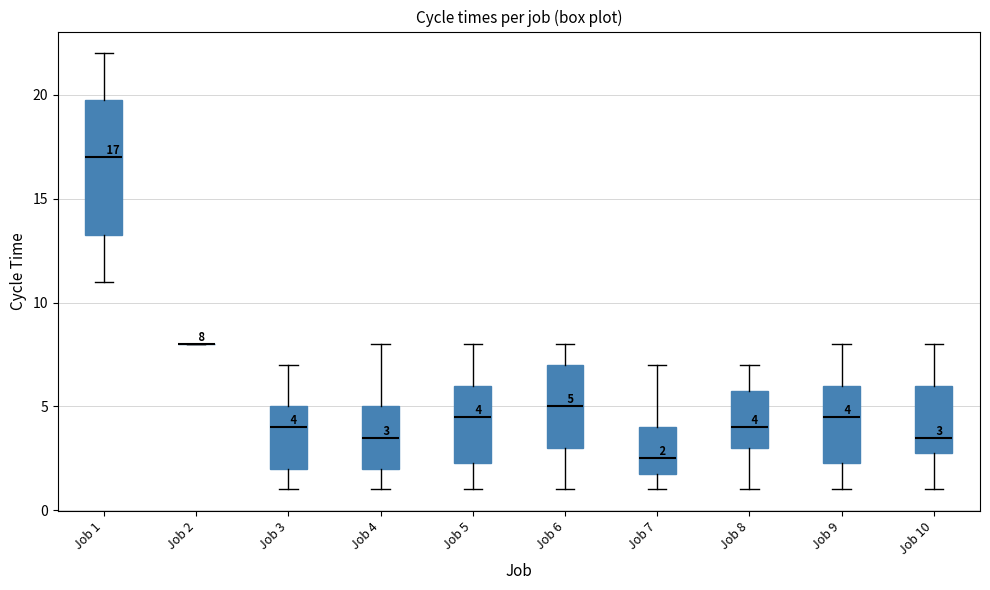

Comparing the boxes themselves (not the whiskers), which one is the tallest?

Job 1